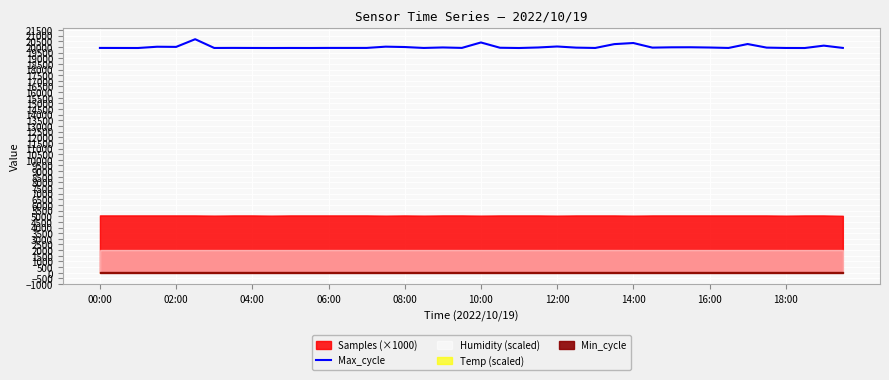

Is it true that Max_cycle equals 19908 at 04:00?

True